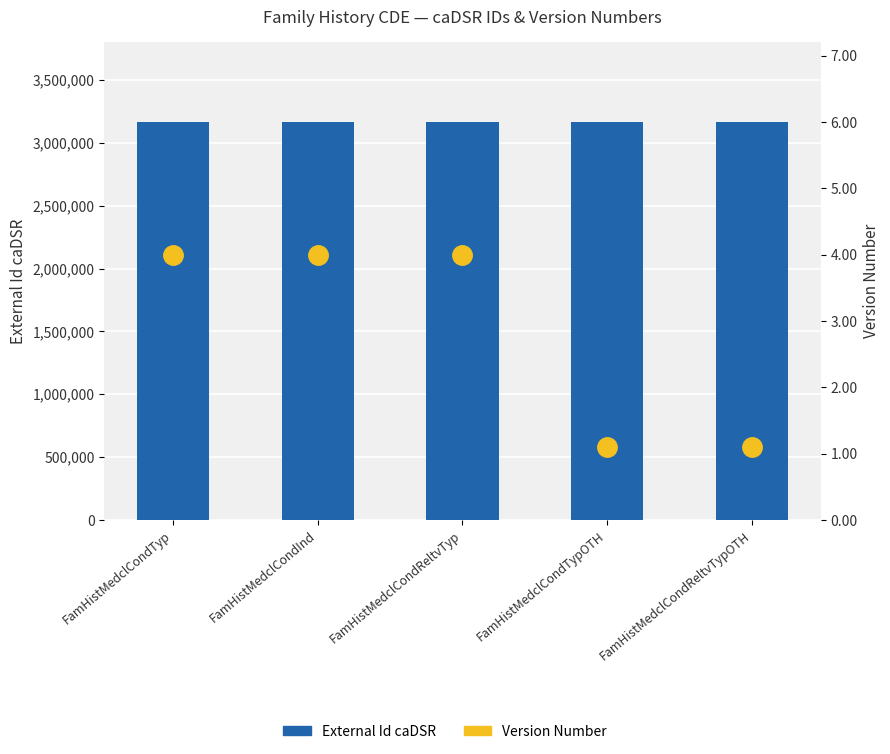

What is the label of the 3rd bar from the left?

FamHistMedclCondReltvTyp